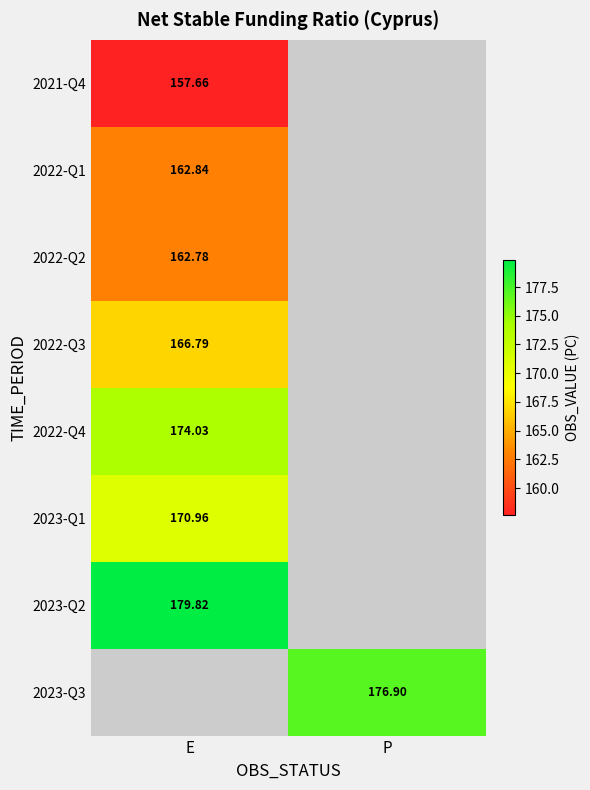

At E, list the series in order from smallest to largest.

2021-Q4, 2022-Q2, 2022-Q1, 2022-Q3, 2023-Q1, 2022-Q4, 2023-Q2, 2023-Q3